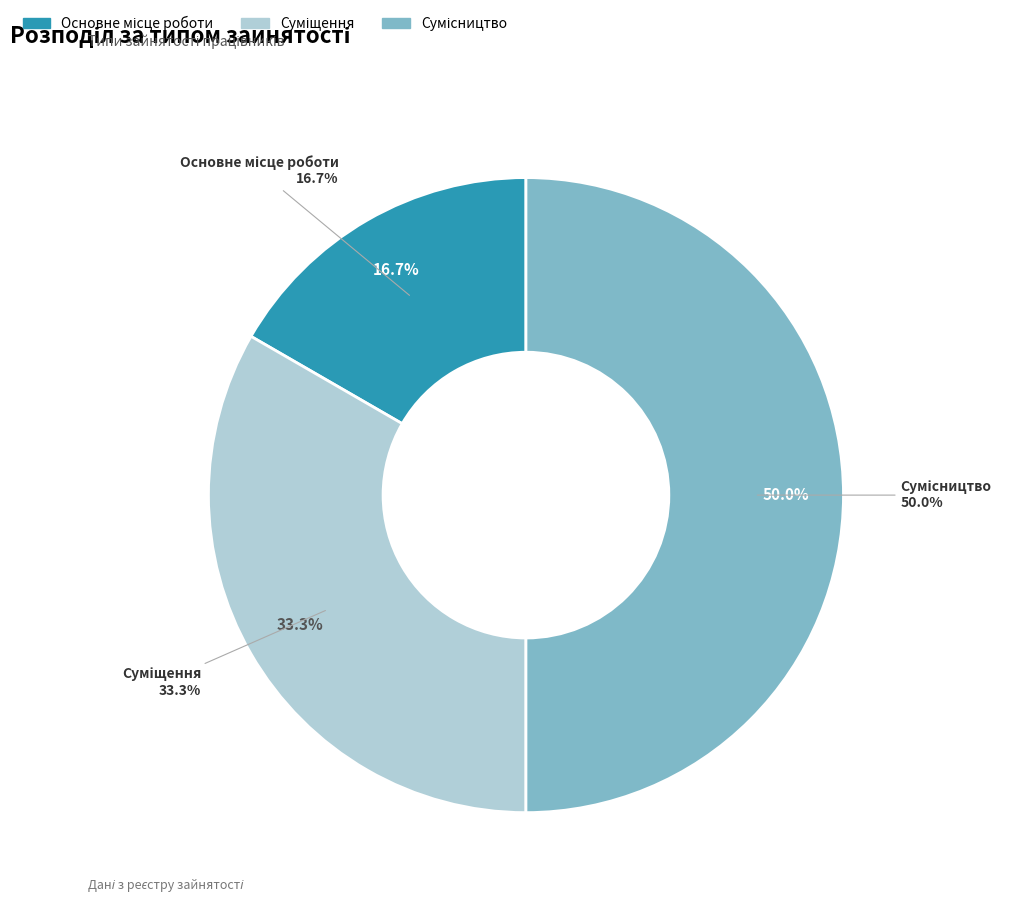

How many slices are in this pie chart?

3